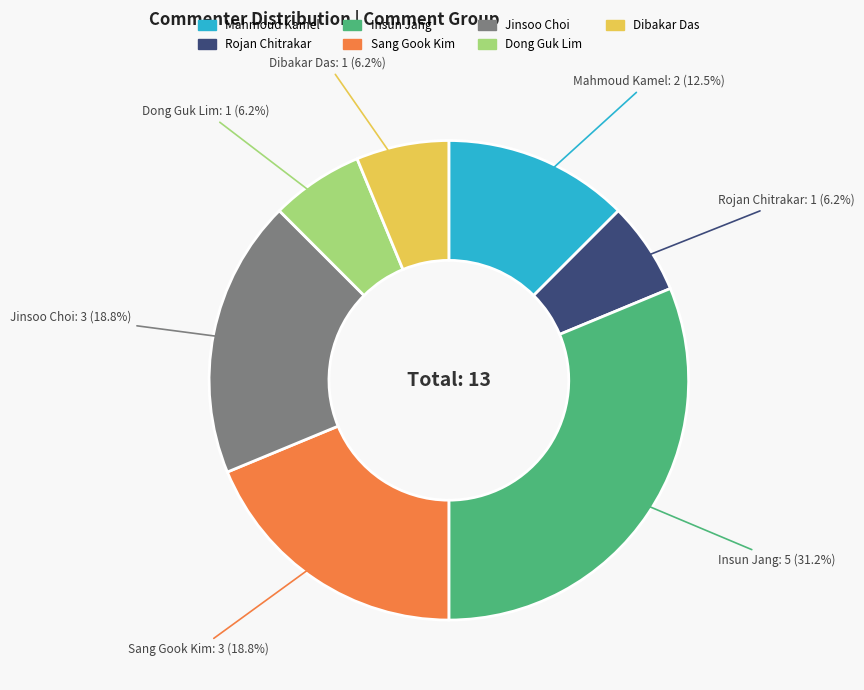

Which category has the biggest portion of the pie?

Insun Jang